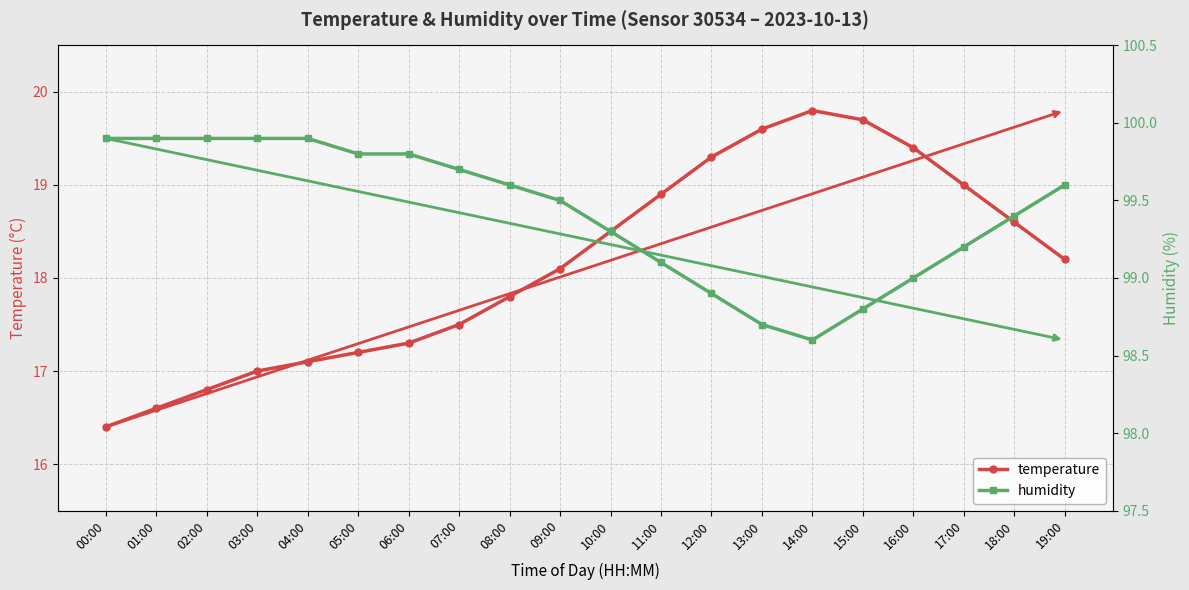

What is the smallest value displayed?

16.4